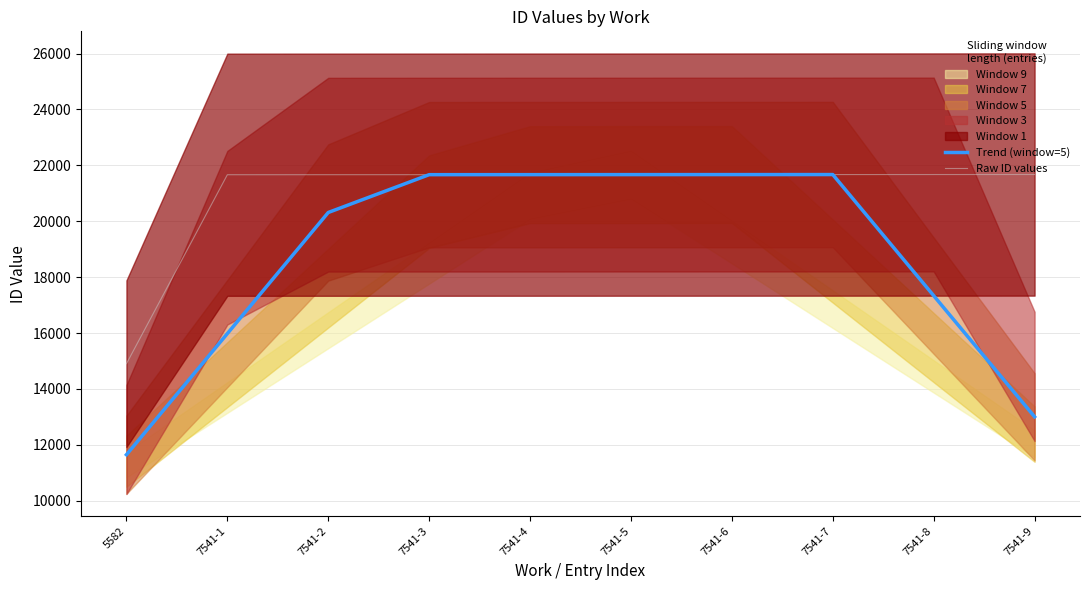

Is it true that Raw ID values equals 21670.0 at 7541-6?

True